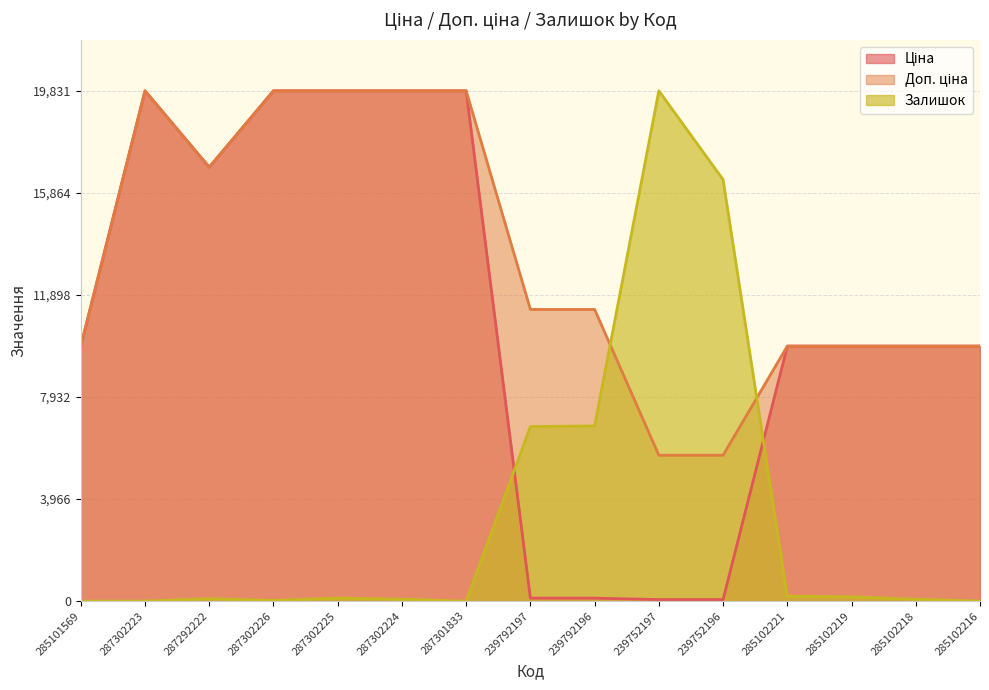

What are all the series names shown in the legend?

Ціна, Доп. ціна, Залишок